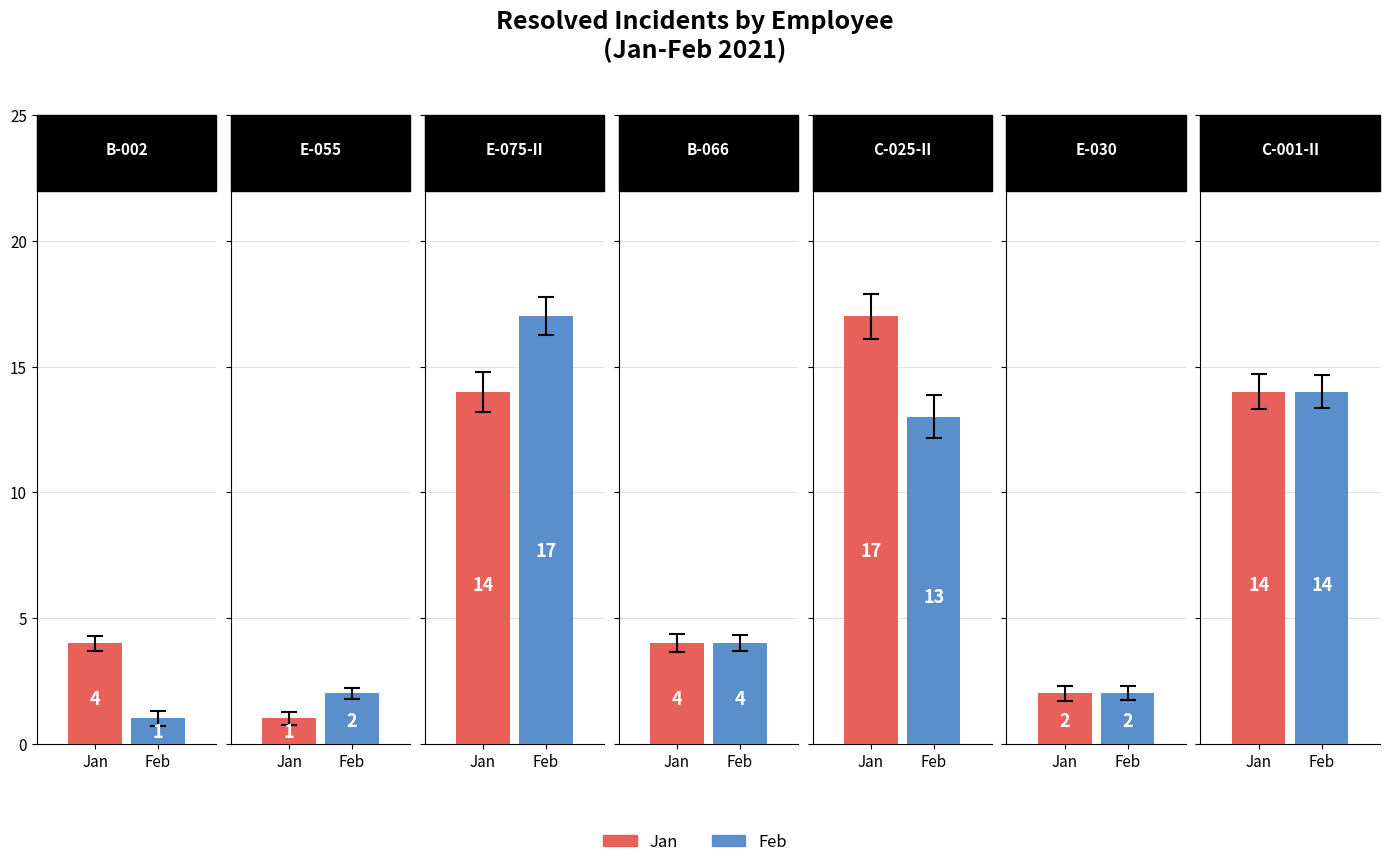

Count the number of categories in the chart.

7